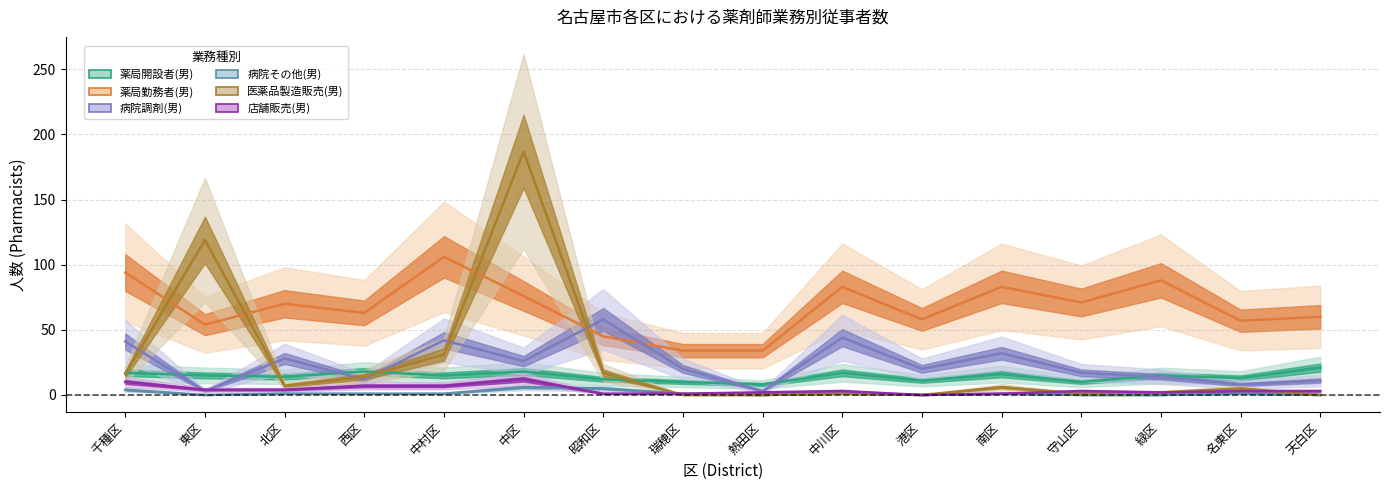

What is the difference between the highest and lowest values at 千種区?

90